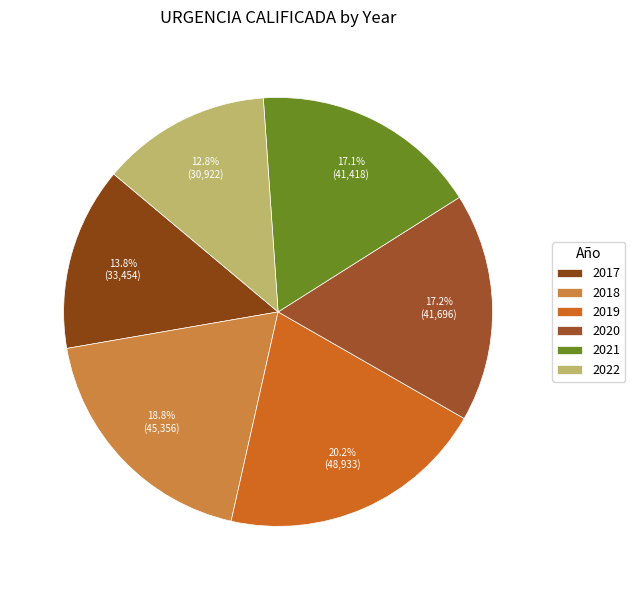

What is the ratio of the value at 2019 to the value at 2018?

1.1